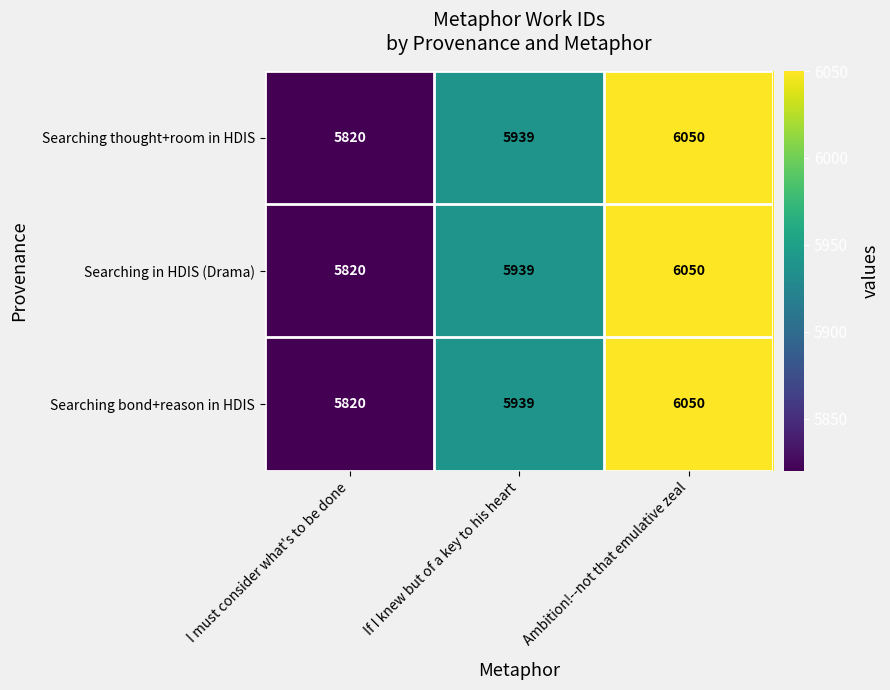

Is it true that Searching in HDIS (Drama) equals 6050 at Ambition!--not that emulative zeal?

True